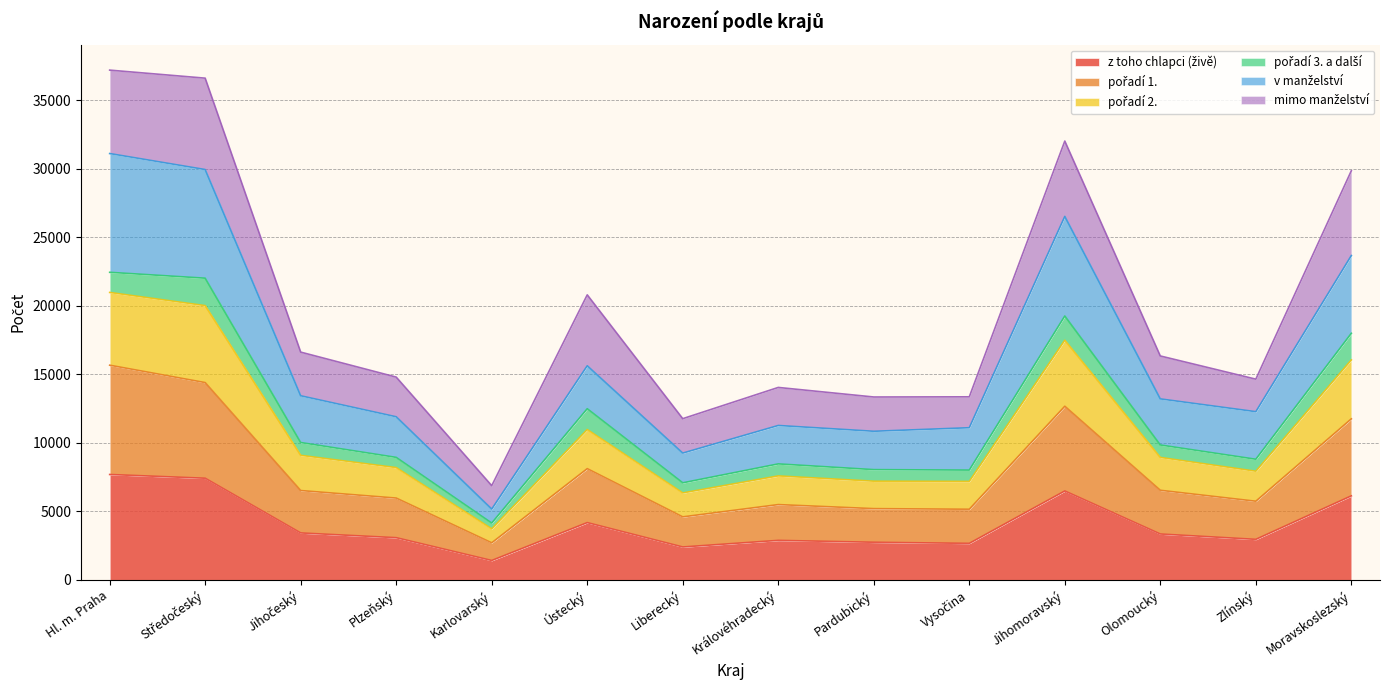

What is the total value across all series at Královéhradecký?

14046